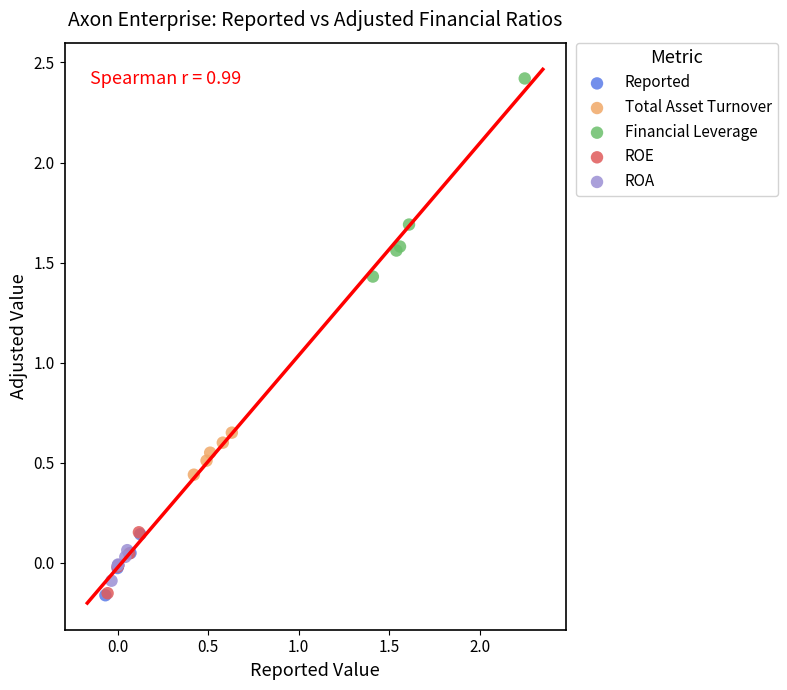

Which series has the widest spread of Y values?

Financial Leverage